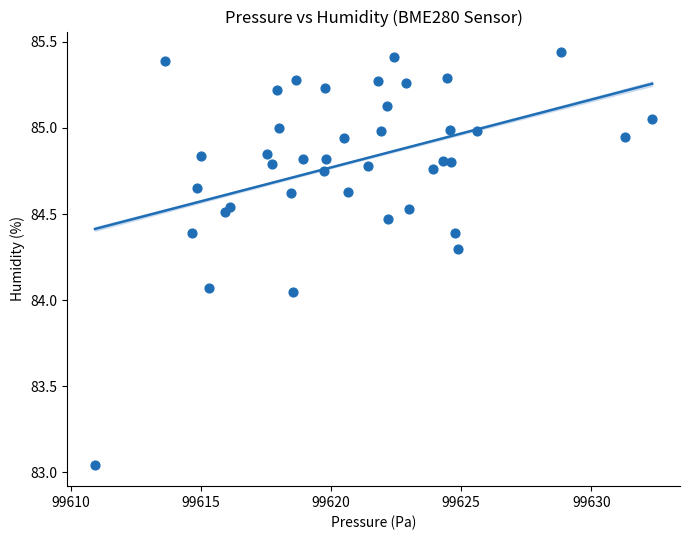

What is the range of Y values (max minus min)?

2.4